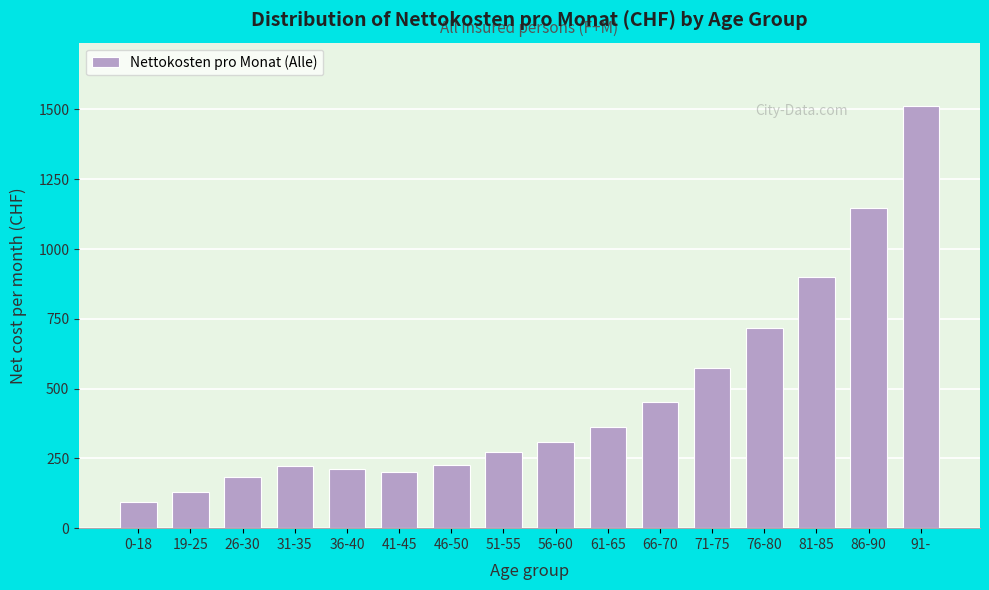

What is the value of the 16th bar from the left?

1512.6